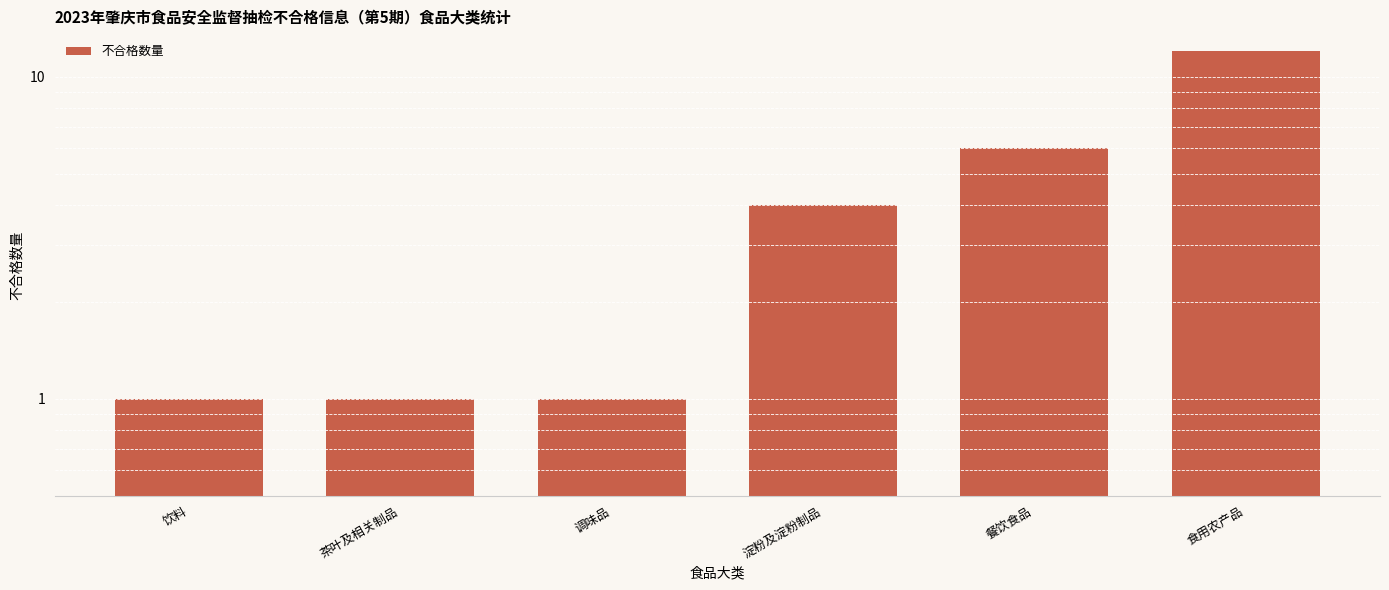

What is the average value?

4